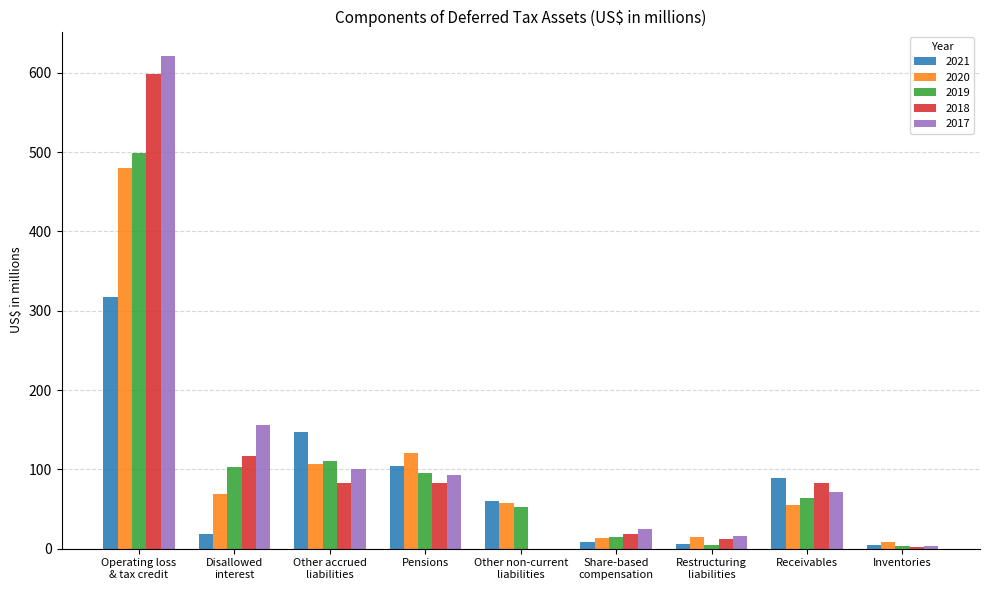

What is the spread (max minus min) of values at Share-based
compensation?

16